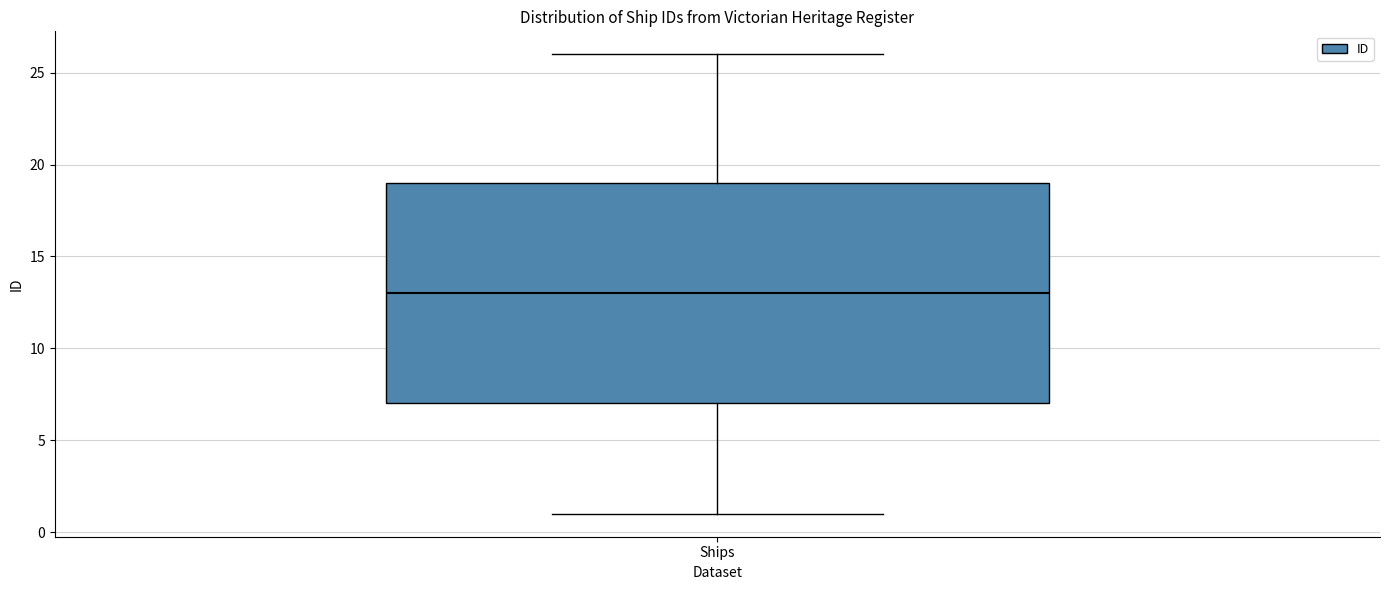

Transcribe this box plot: give where the median line is, the range the box spans, and where the two whiskers end, as read against the y-axis. The values are not printed on the chart, so give them approximately, as read against the axis.

median 13, box 7 to 19, whiskers 1 to 26